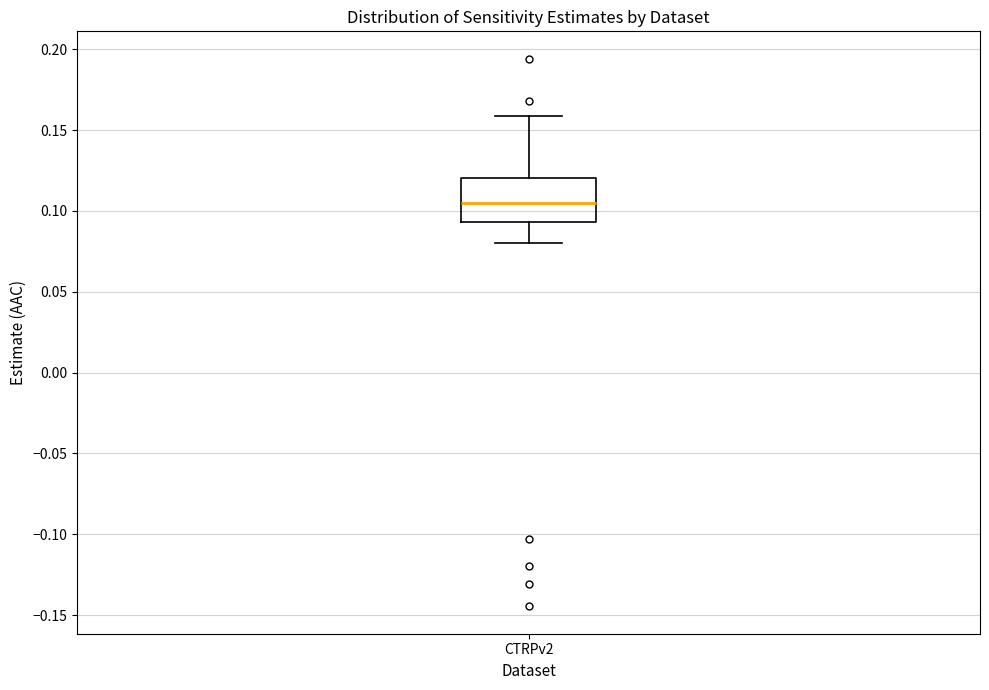

Read this box plot against the y-axis: the position of the median line, the range covered by the box, and the ends of both whiskers. The values are not printed on the chart, so give them approximately, as read against the axis.

median 0.105, box 0.095 to 0.120, whiskers 0.080 to 0.160